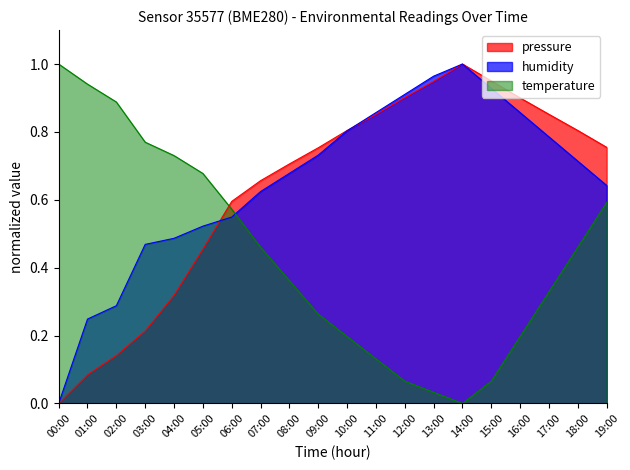

Which category has the highest value in the humidity series?

14:00